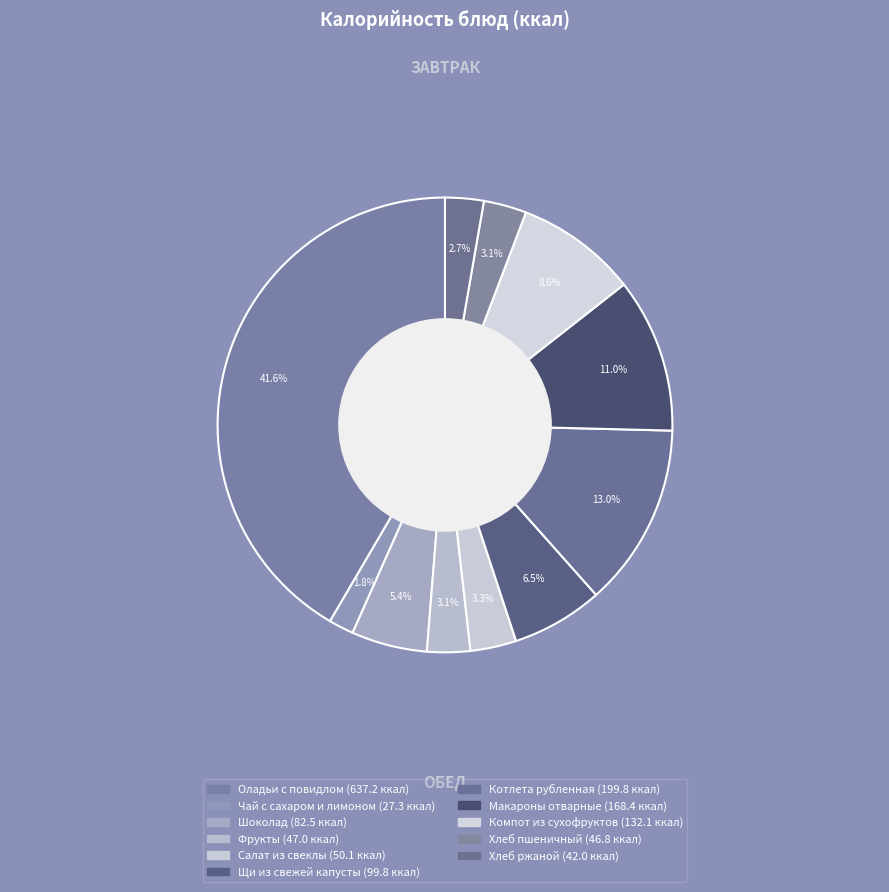

What is the change in value from Оладьи с повидлом to Макароны отварные?

-468.8